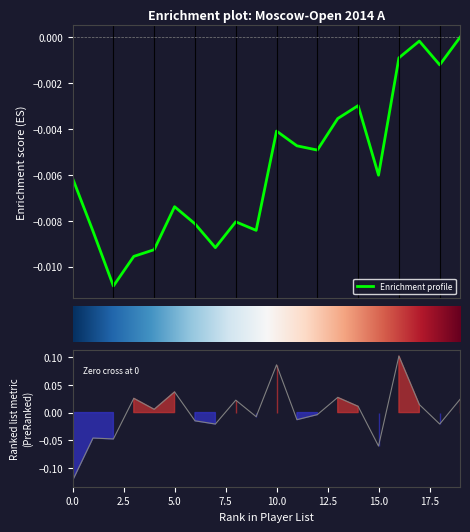

What is the smallest value displayed?

-0.1